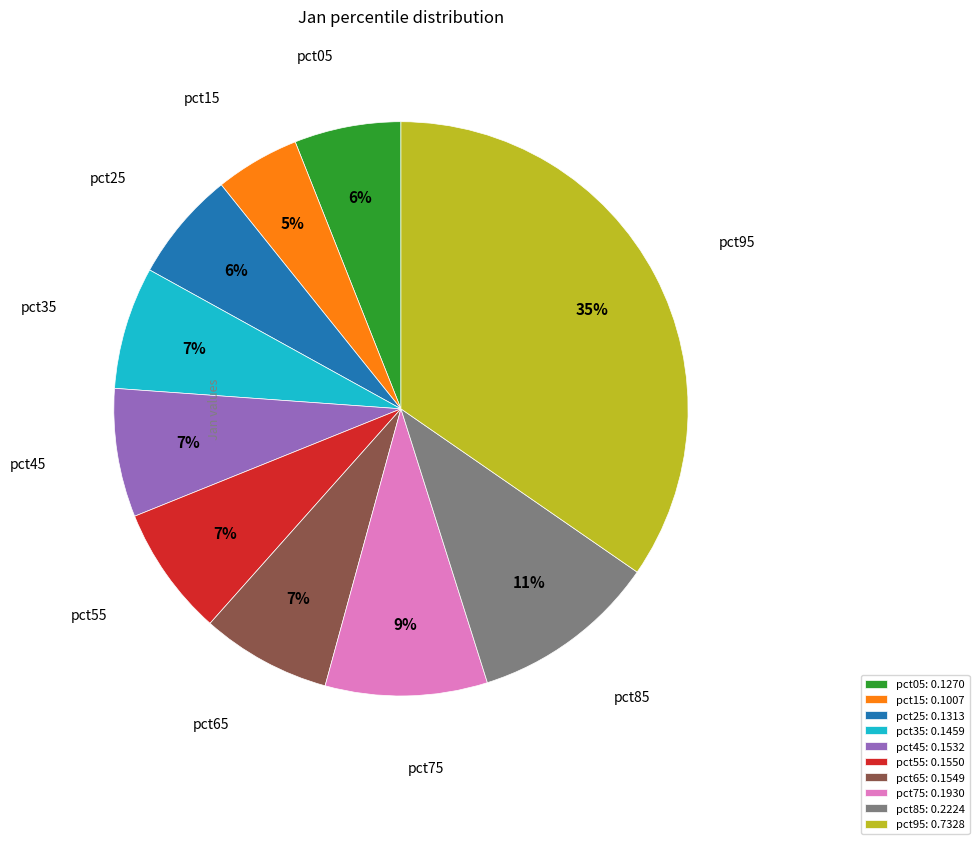

Does pct65 represent more than half of the total?

No